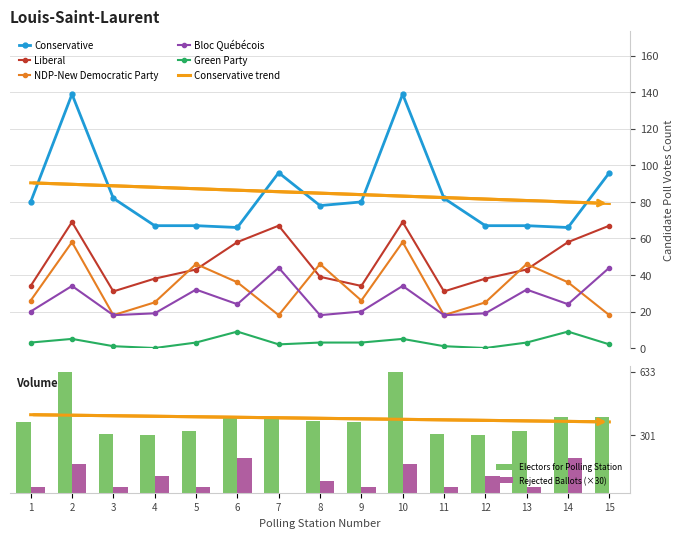

Which series has the largest total across all categories?

Conservative